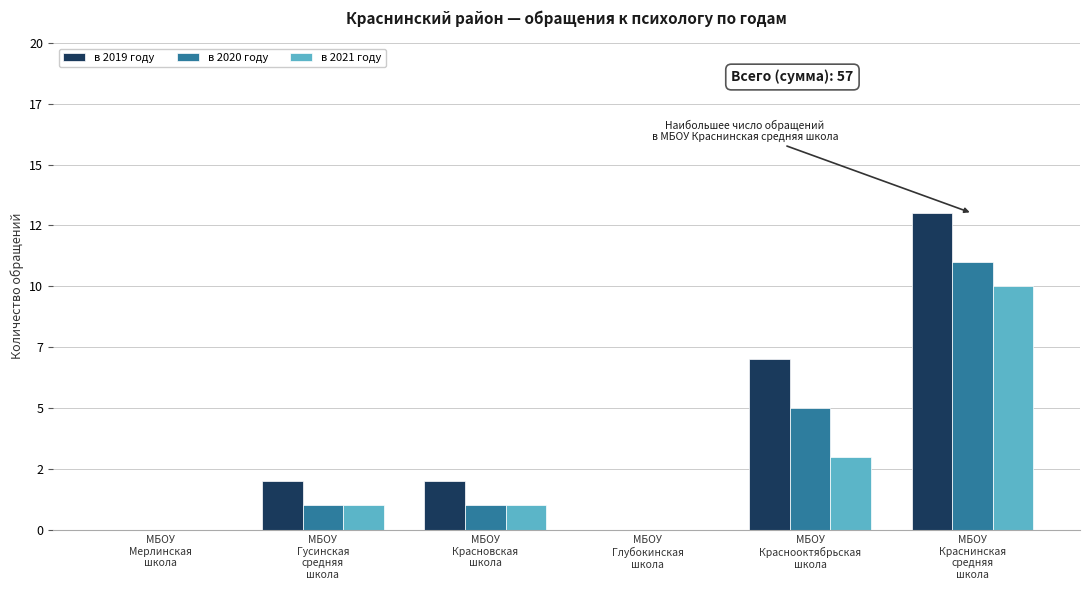

Are the bars grouped side by side (vs. stacked)?

Yes